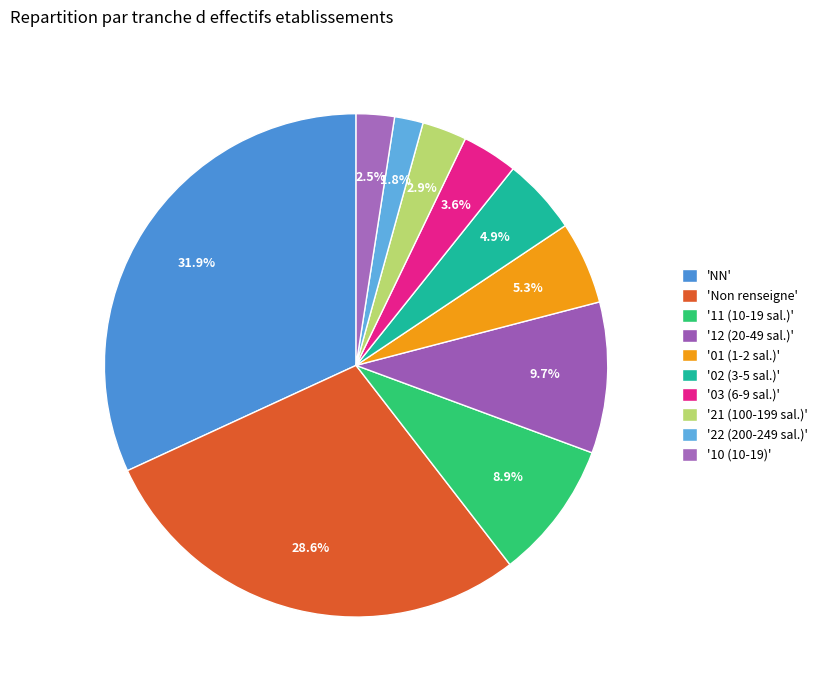

Does any single category account for the majority?

No